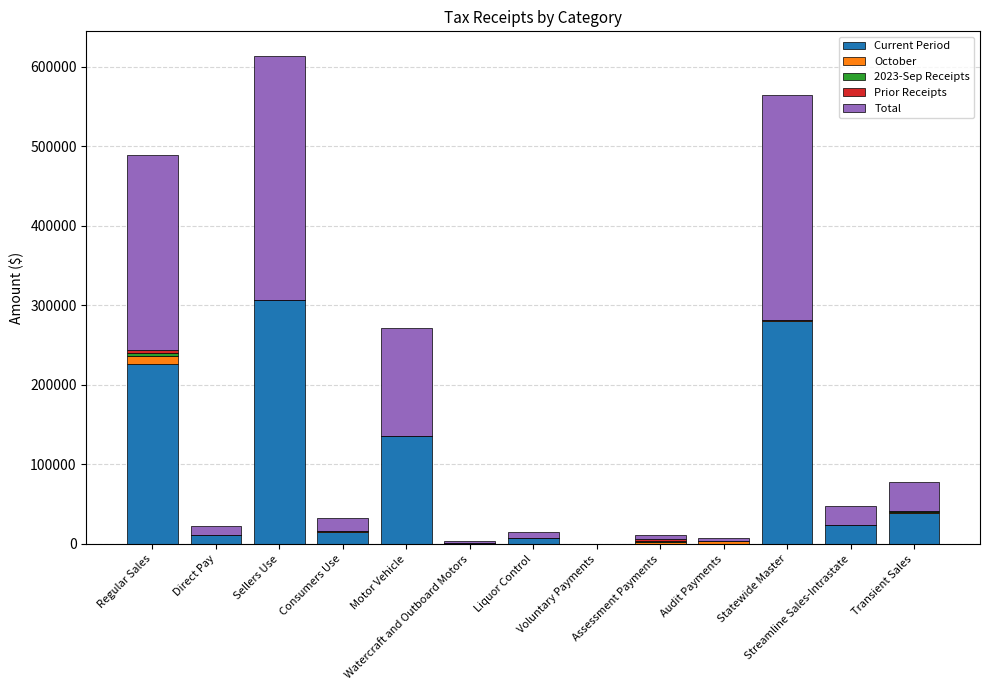

What is the highest value of the Current Period series?

306595.3